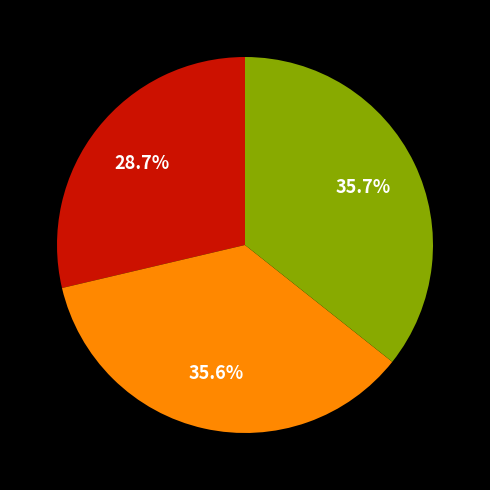

Is there a majority slice in this chart?

No